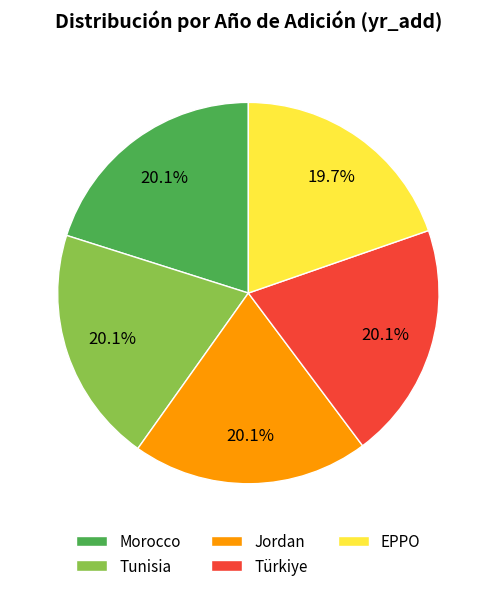

To the nearest percent, what percentage of the pie is EPPO?

20%